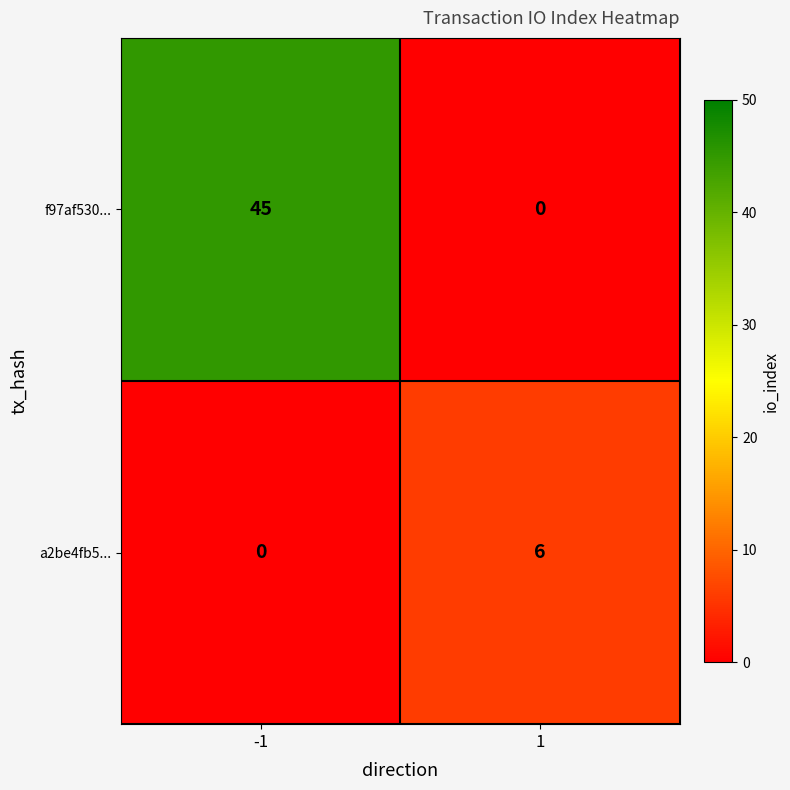

How many values in the a2be4fb5... series are below 6?

1